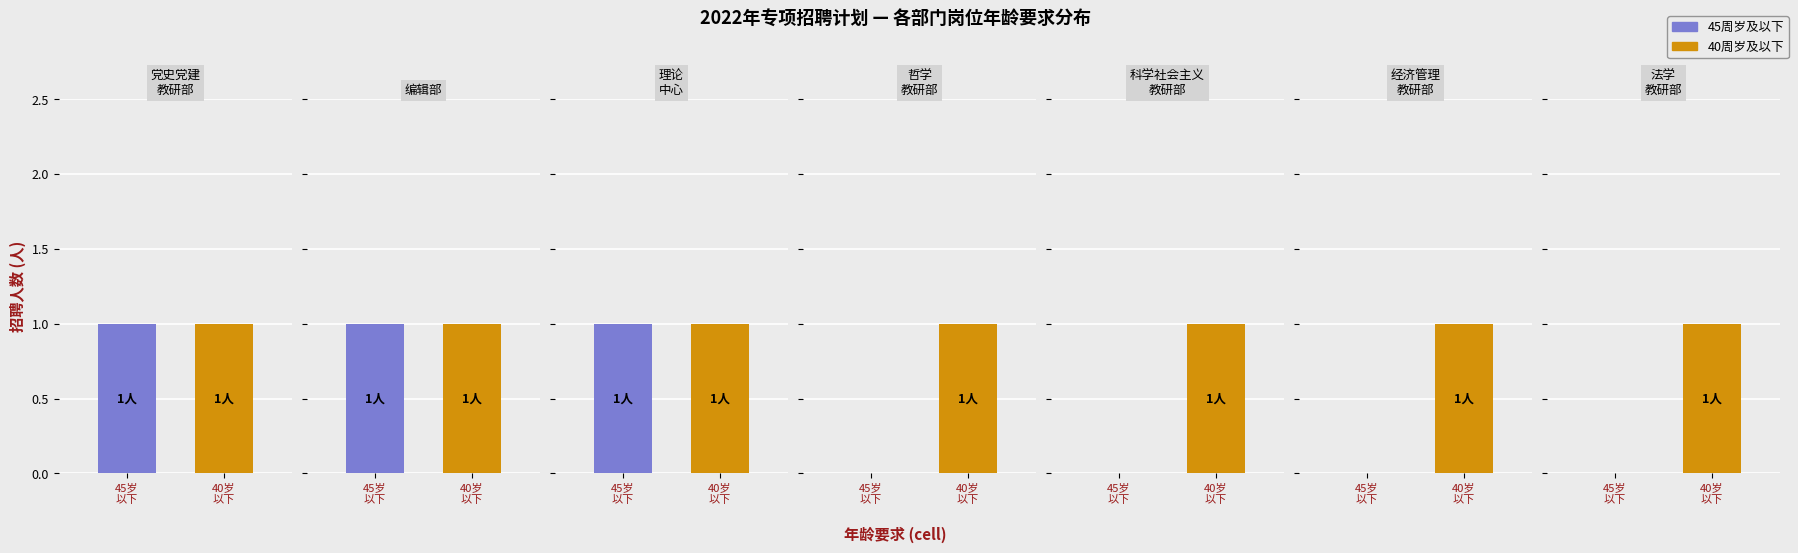

How many positive values does the 45周岁及以下 series have?

3